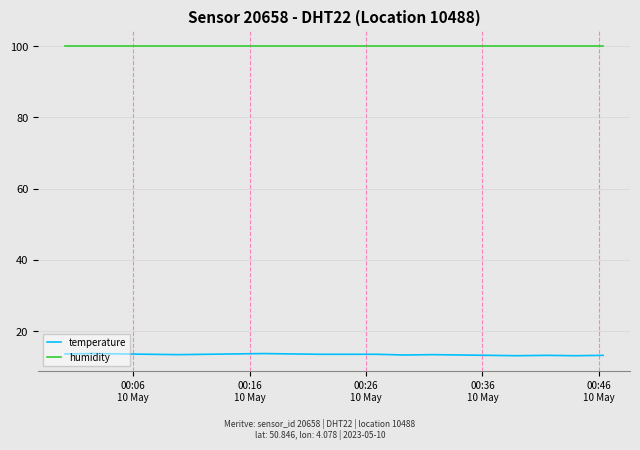

List the series in order of their overall mean, lowest first.

temperature, humidity